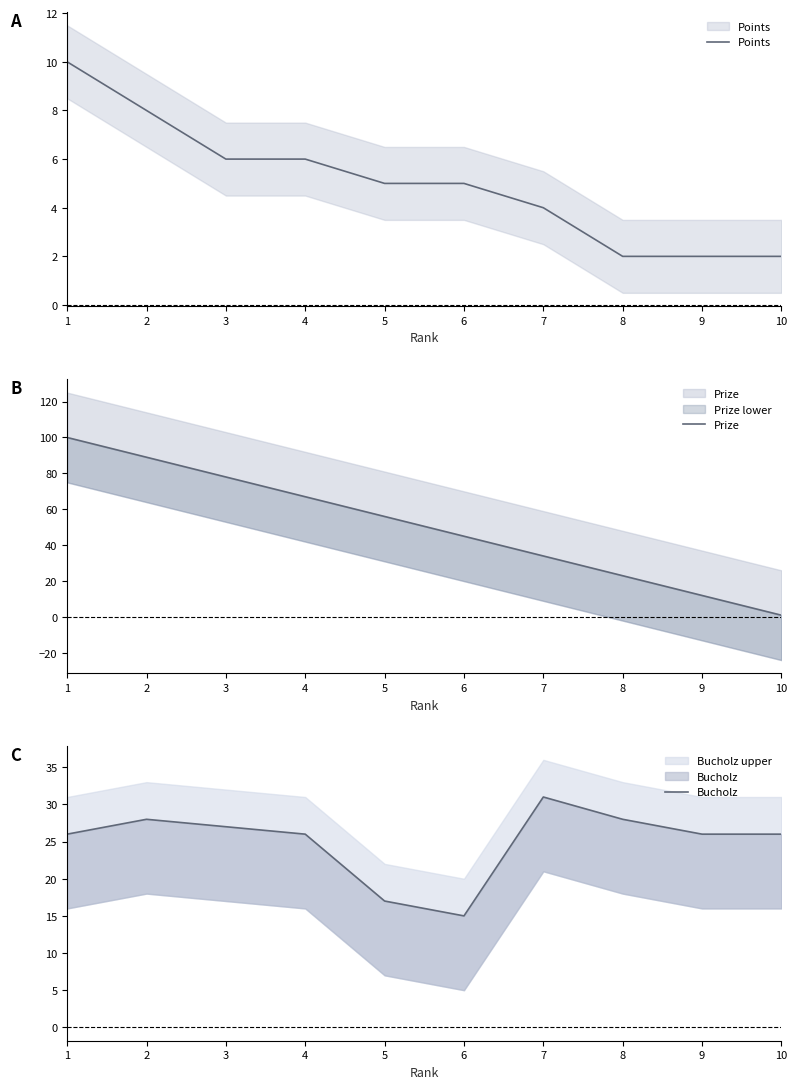

What is the difference between the highest and lowest values at 6?

40